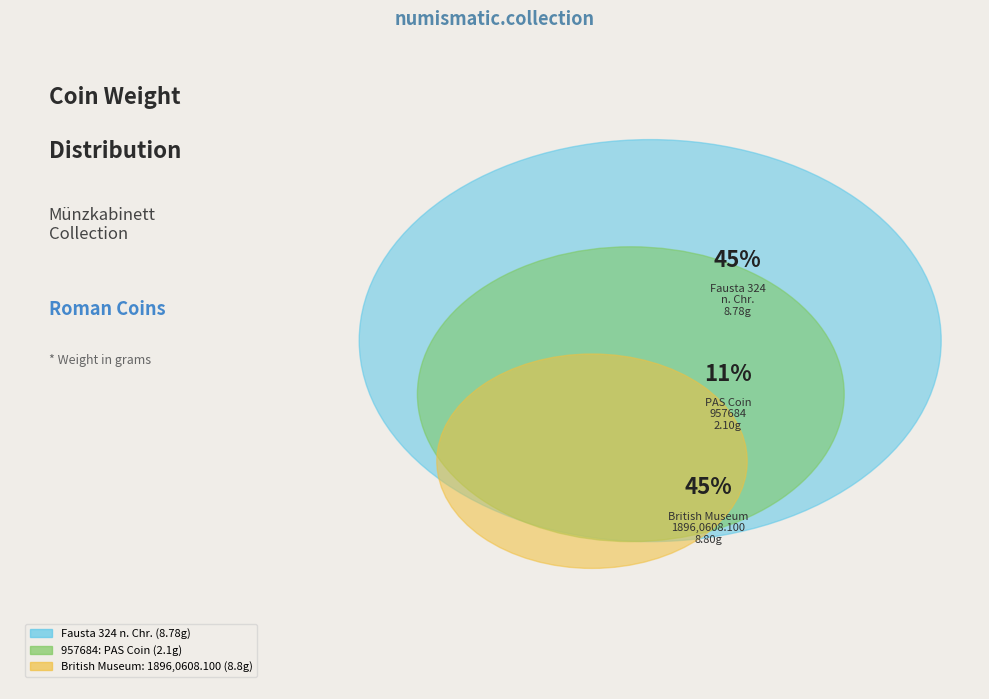

The 957684: PAS Coin slice represents 11% of the pie. True or false?

True